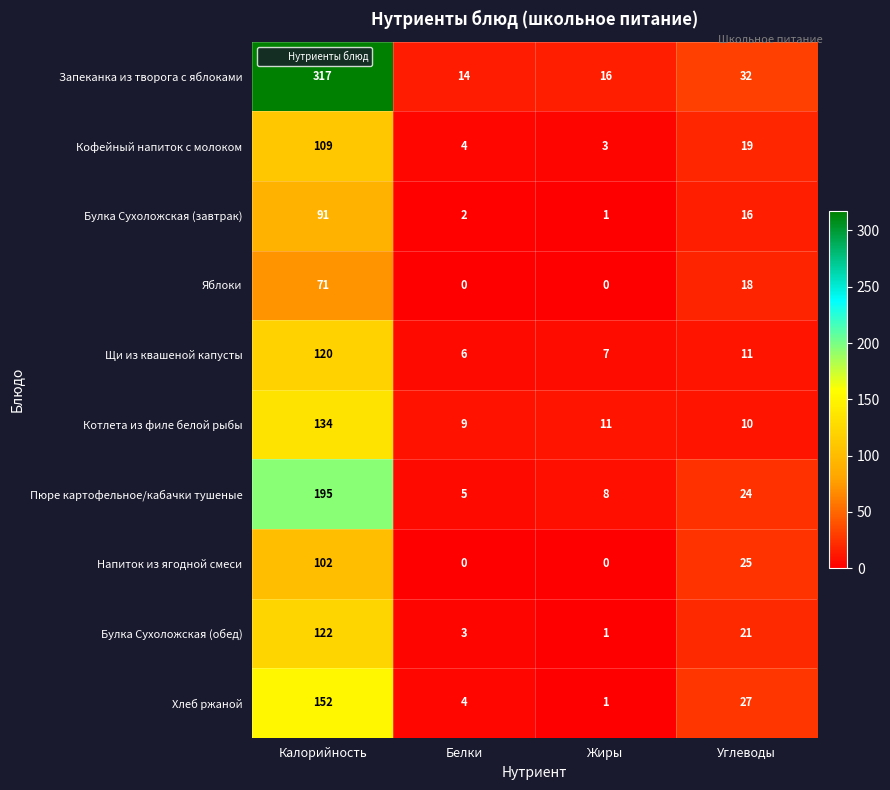

Rank the series by their maximum value, from highest to lowest.

Запеканка из творога с яблоками, Пюре картофельное/кабачки тушеные, Хлеб ржаной, Котлета из филе белой рыбы, Булка Сухоложская (обед), Щи из квашеной капусты, Кофейный напиток с молоком, Напиток из ягодной смеси, Булка Сухоложская (завтрак), Яблоки